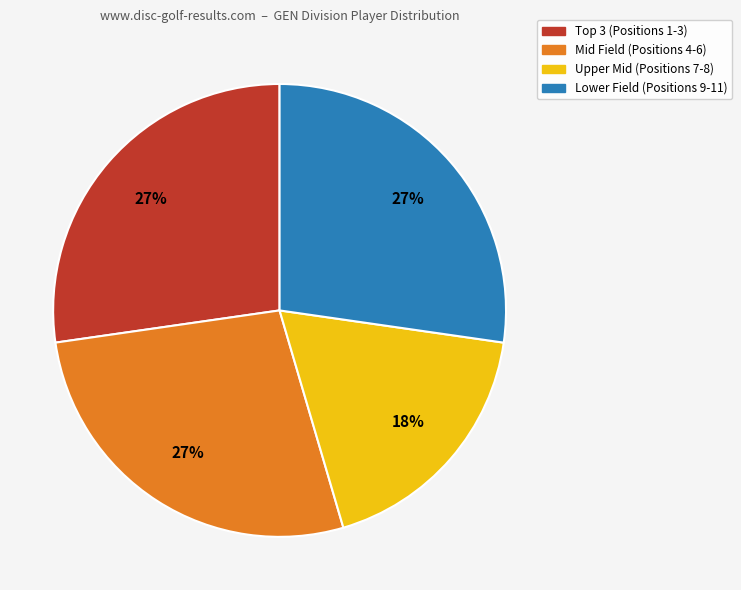

Count the number of slices in the pie.

4